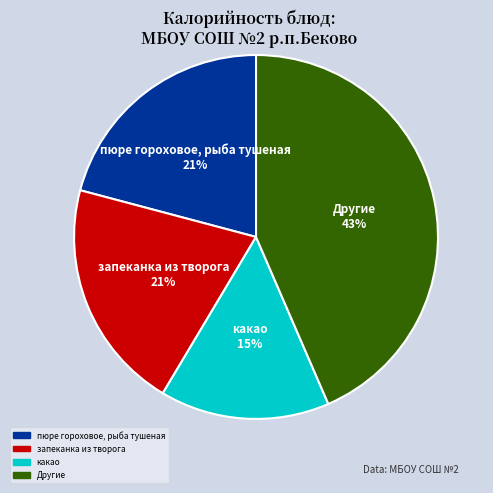

Is there any slice that represents more than half of the pie?

No